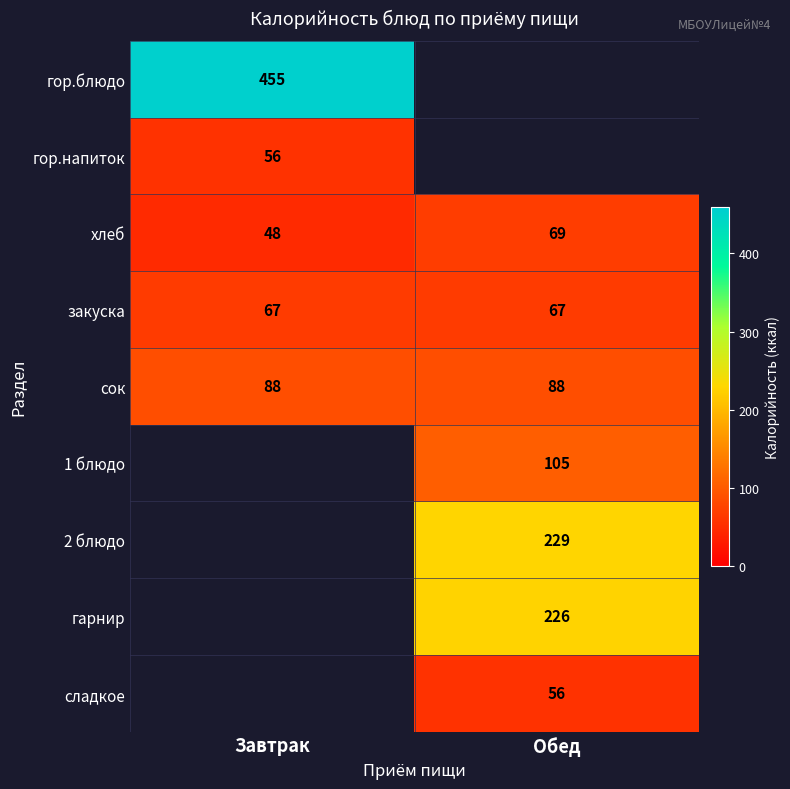

List the labels in order of хлеб value, smallest first.

Завтрак, Обед